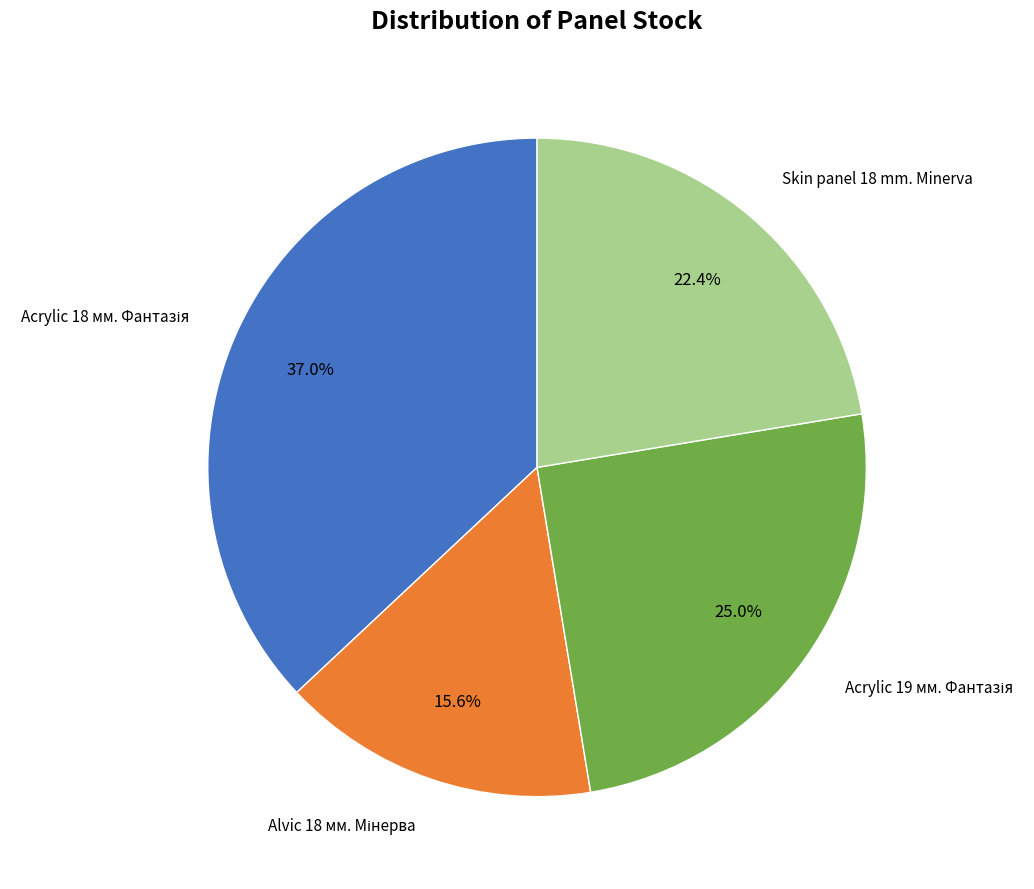

What percentage is NOT represented by Skin panel 18 mm. Minerva?

77.6%